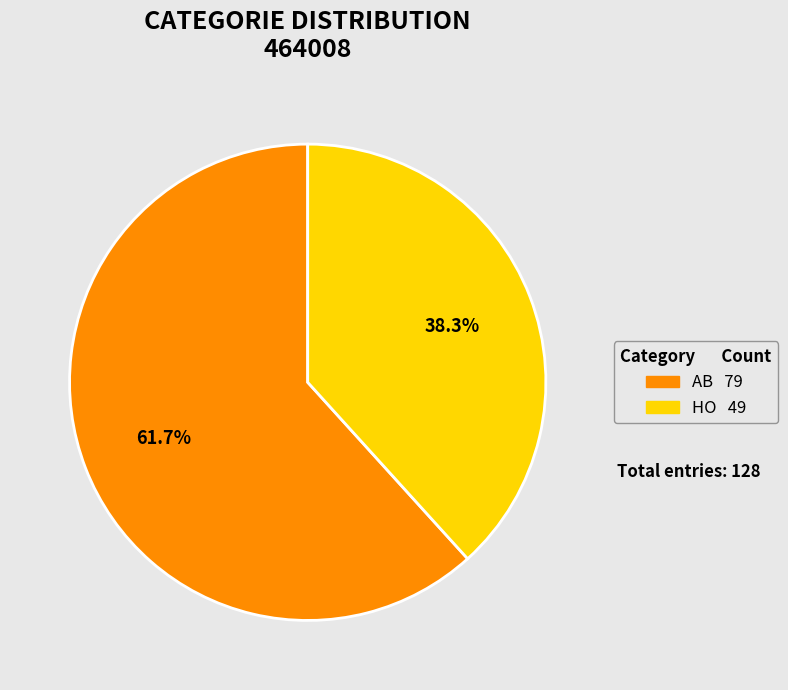

Which slice represents more than half of the pie?

AB